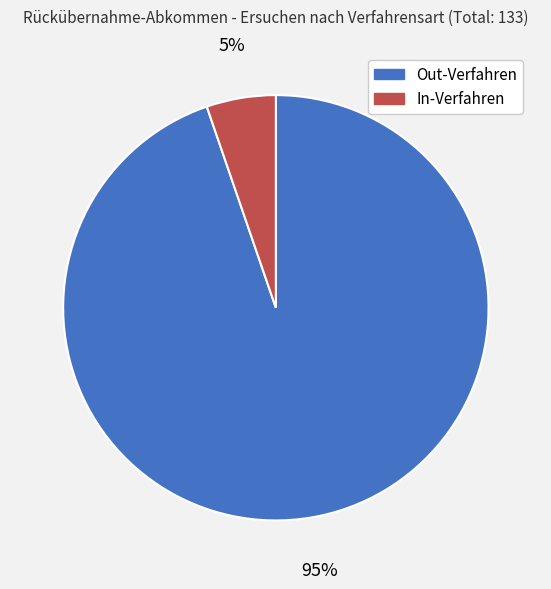

Which slice is the smallest?

In-Verfahren